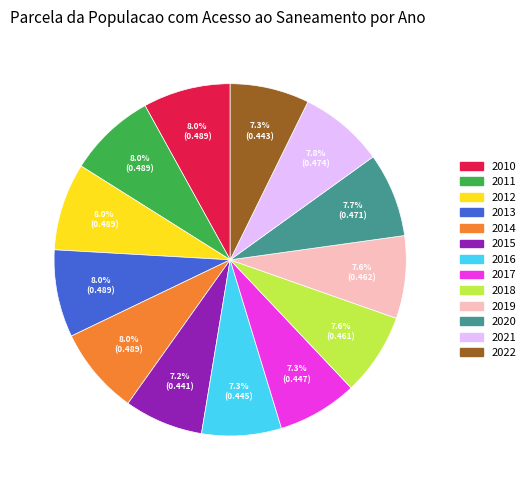

What percentage do 2011 and 2016 together represent?

15.3%